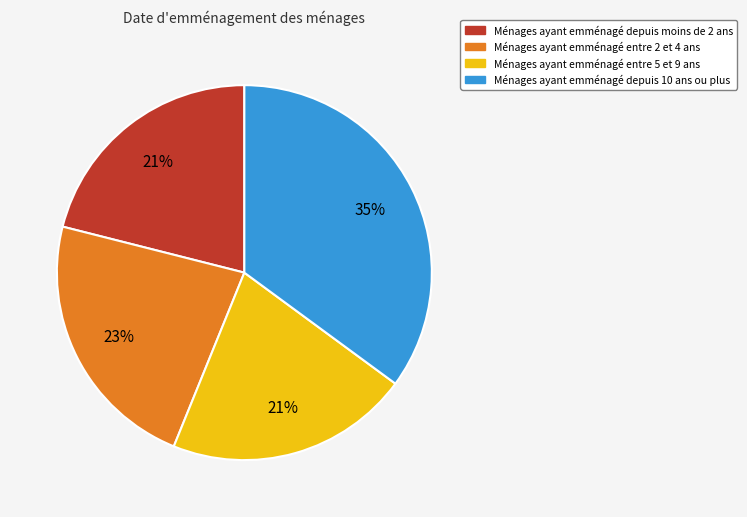

To the nearest percent, what percentage of the pie is Ménages ayant emménagé entre 5 et 9 ans?

21%